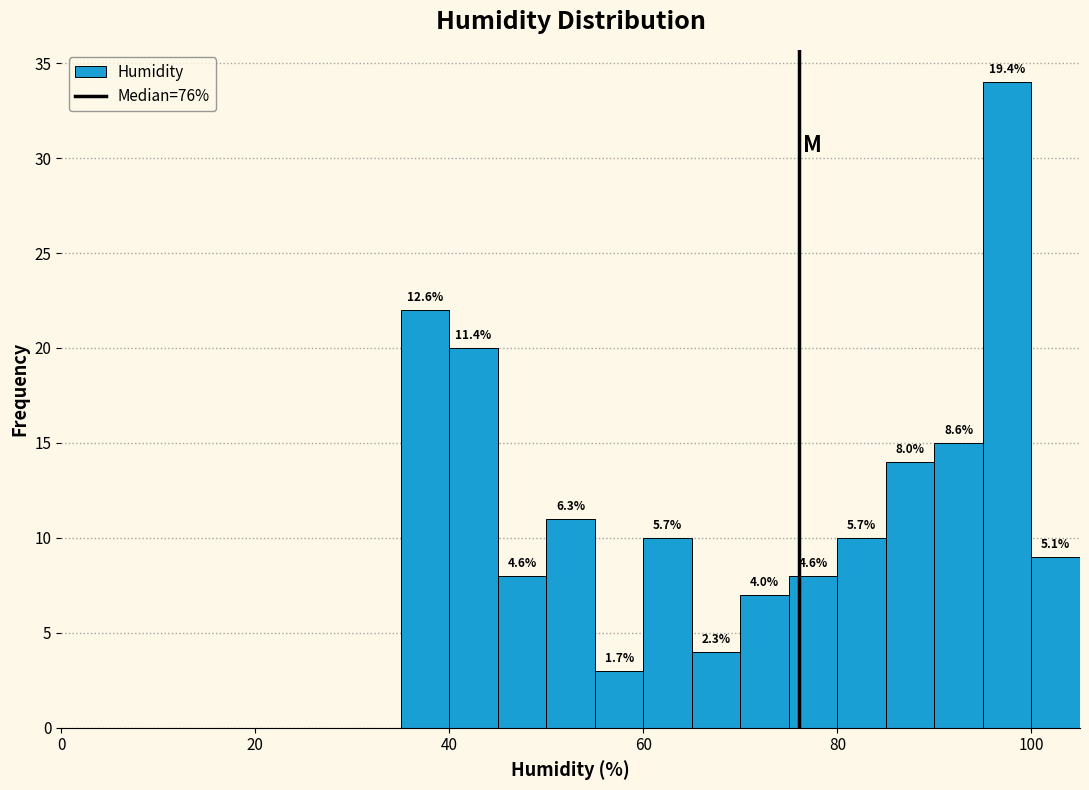

Read against the x-axis, roughly where is the centre of the tallest bar?

98